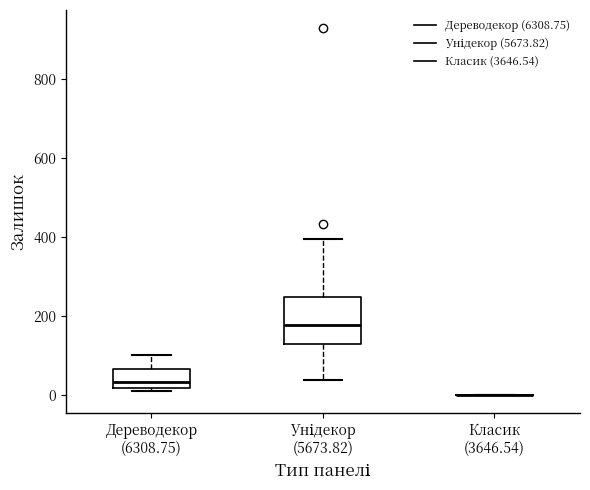

Reading left to right, read every box against the y-axis: the position of its median line, the range the box covers, and the ends of its whiskers. The values are not printed on the chart, so give them approximately, as read against the axis.

Дереводекор (6308.75): median 40, box 20 to 60, whiskers 20 to 100
Унідекор (5673.82): median 180, box 140 to 260, whiskers 40 to 400
Класик (3646.54): box collapsed to a line at 0, whiskers 0 to 0